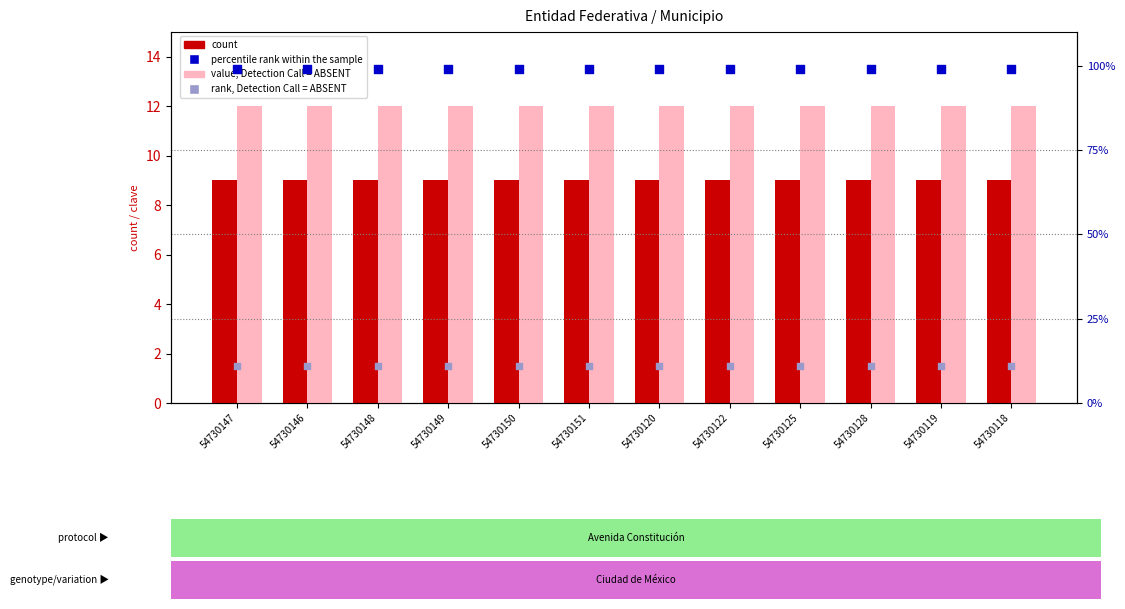

At which category is the sum across all series the highest?

54730147